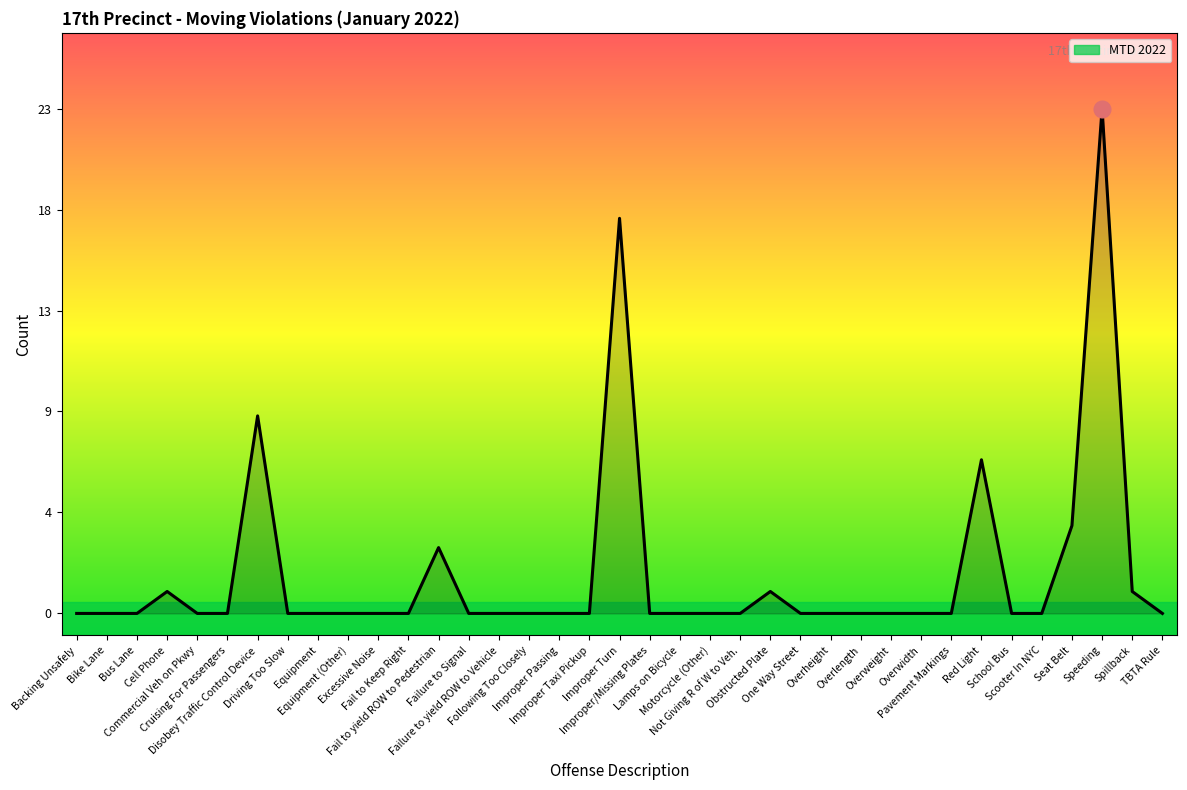

What is the difference between the maximum and minimum values?

23